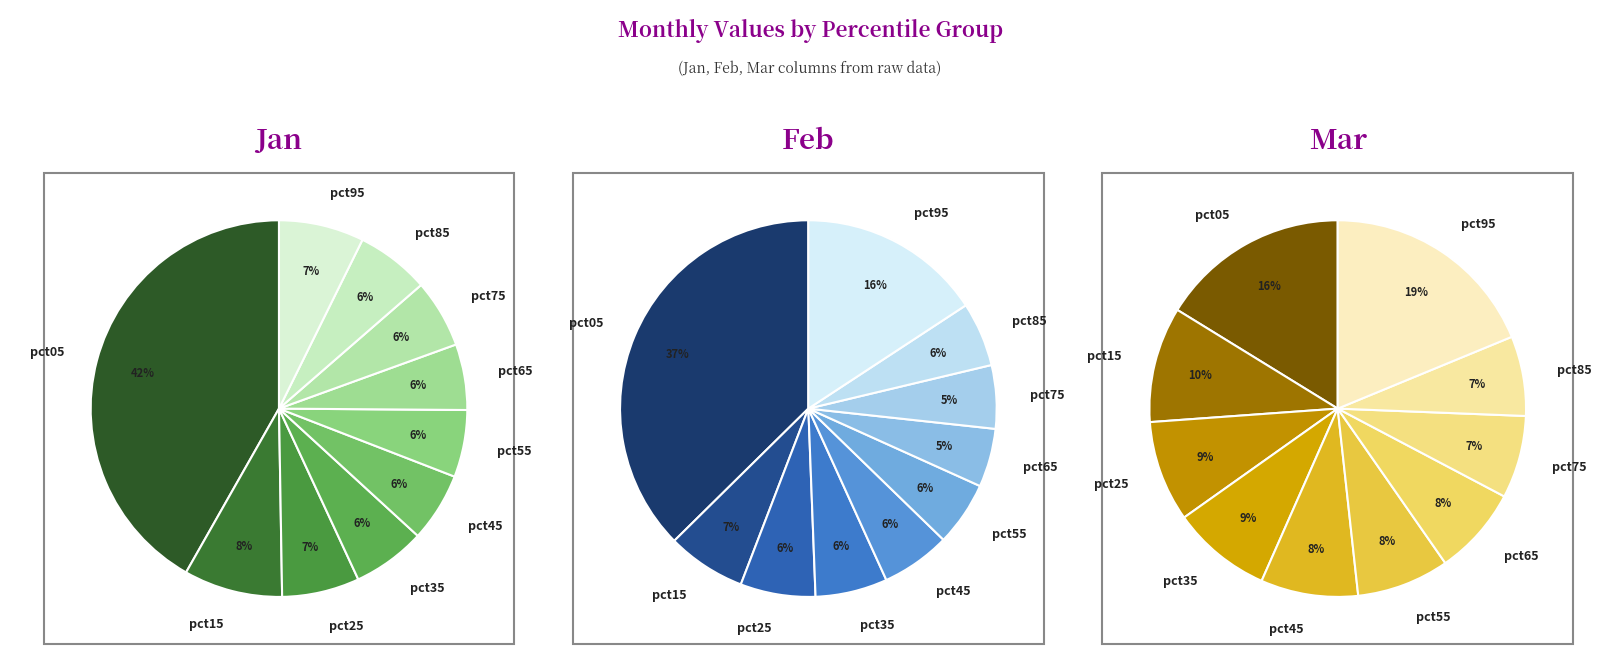

What percentage is NOT represented by pct15?

91.5%